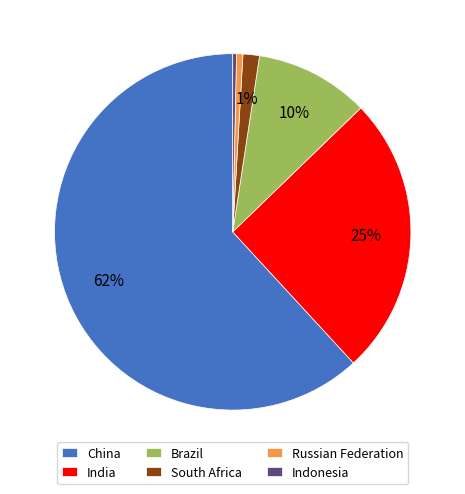

Do China and India together represent more than half of the pie?

Yes